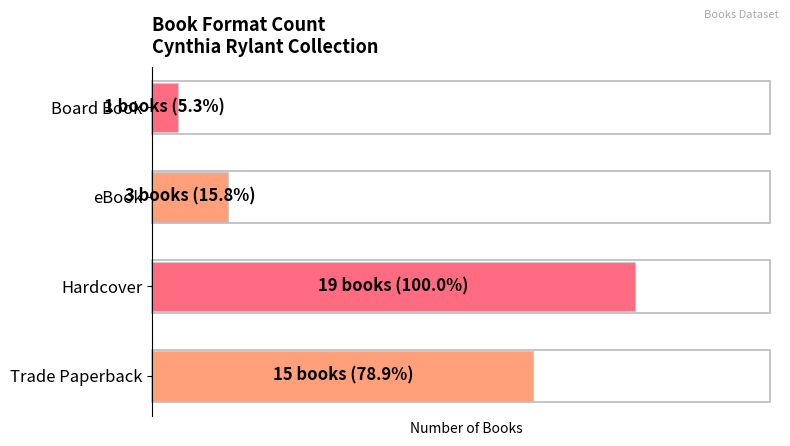

Does the chart contain stacked bars?

No